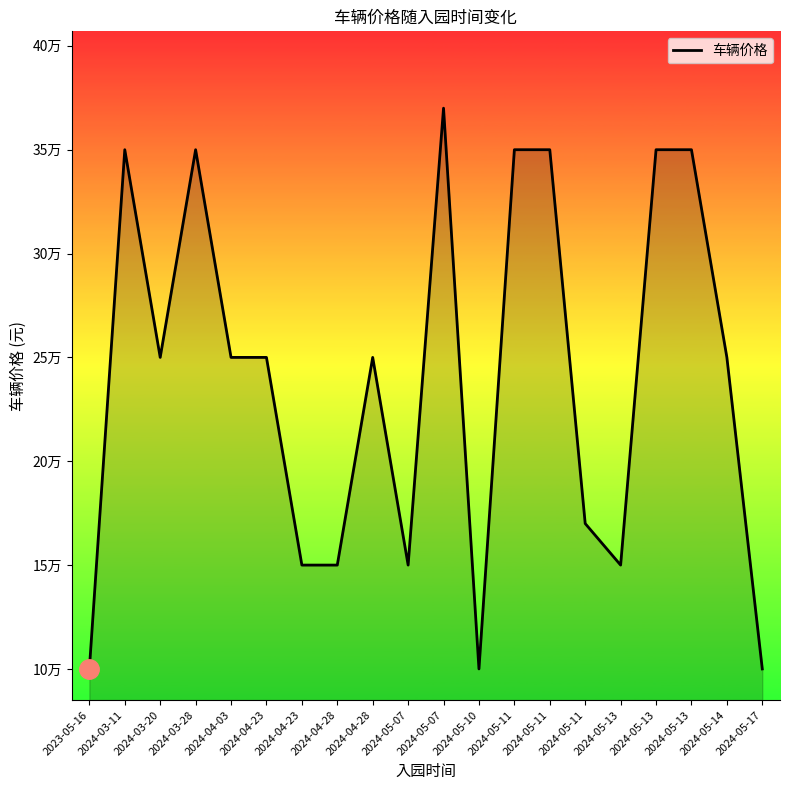

Reading left to right, list all the values displayed in this chart.

2023-05-16=100000	2024-03-11=350000	2024-03-20=250000	2024-03-28=350000	2024-04-03=250000	2024-04-23=250000	2024-04-23=150000	2024-04-28=150000	2024-04-28=250000	2024-05-07=150000	2024-05-07=370000	2024-05-10=100000	2024-05-11=350000	2024-05-11=350000	2024-05-11=170000	2024-05-13=150000	2024-05-13=350000	2024-05-13=350000	2024-05-14=250000	2024-05-17=100000